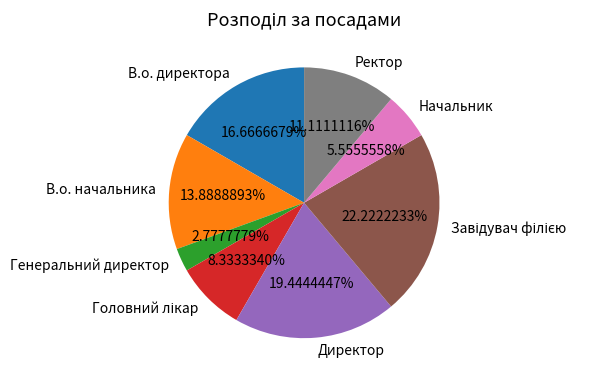

What is the smallest slice in the pie chart?

Генеральний директор